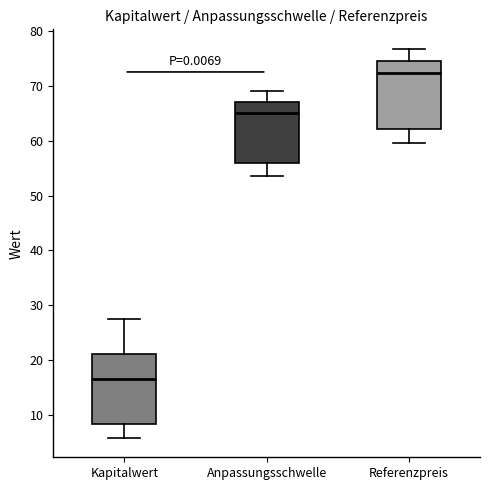

Reading left to right, transcribe this box plot: for each box, give where its median line is, the range the box spans, and where its two whiskers end, as read against the y-axis. The values are not printed on the chart, so give them approximately, as read against the axis.

Kapitalwert: median 17, box 8 to 21, whiskers 6 to 27
Anpassungsschwelle: median 65, box 56 to 67, whiskers 54 to 69
Referenzpreis: median 72, box 62 to 74, whiskers 60 to 77